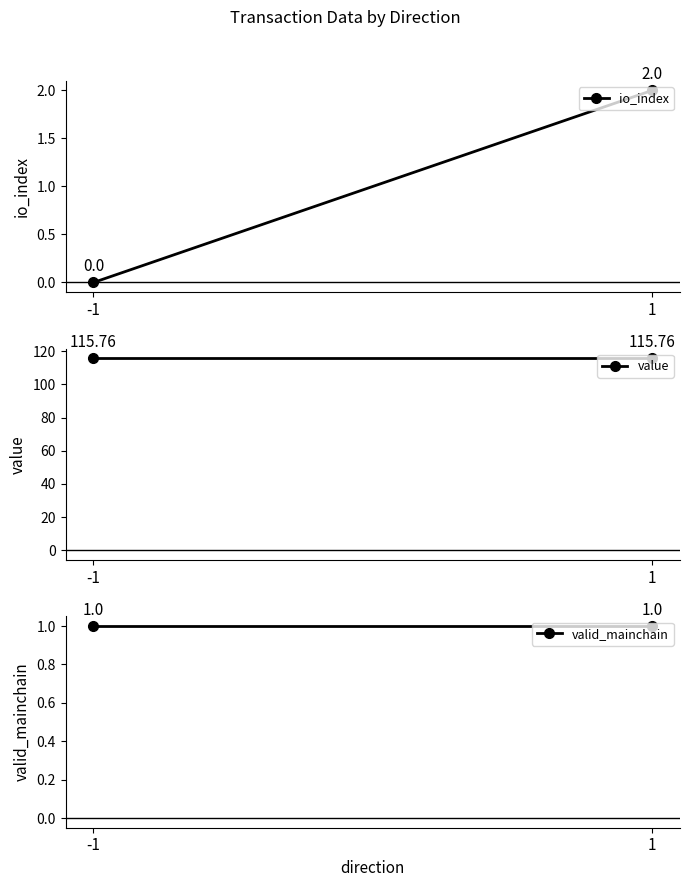

What is the sum of all value values?

231.5